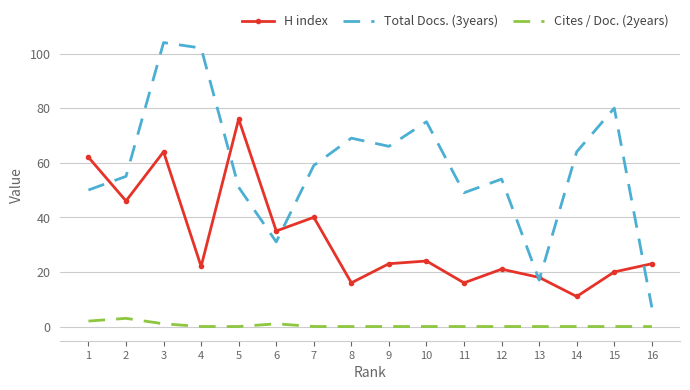

At how many categories does at least one series exceed 8?

16